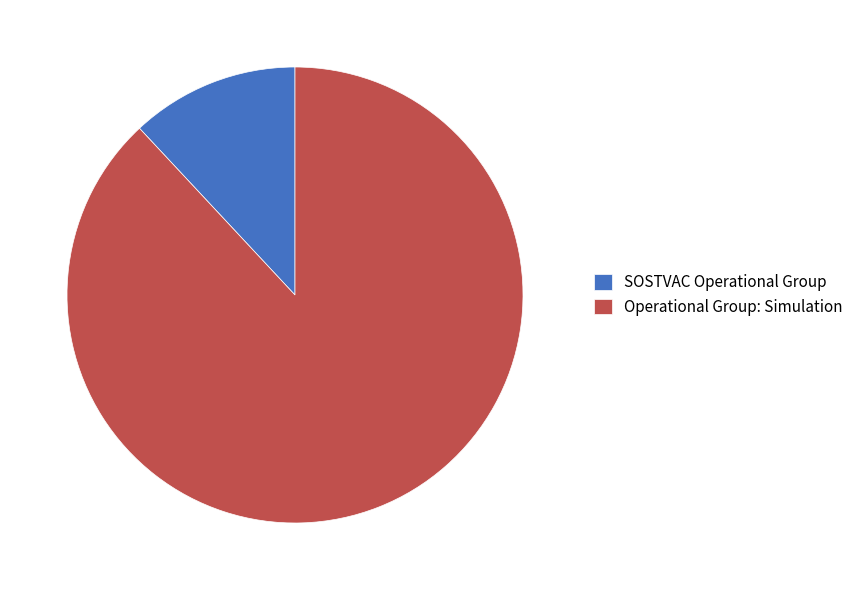

Which slice is the smallest?

SOSTVAC Operational Group